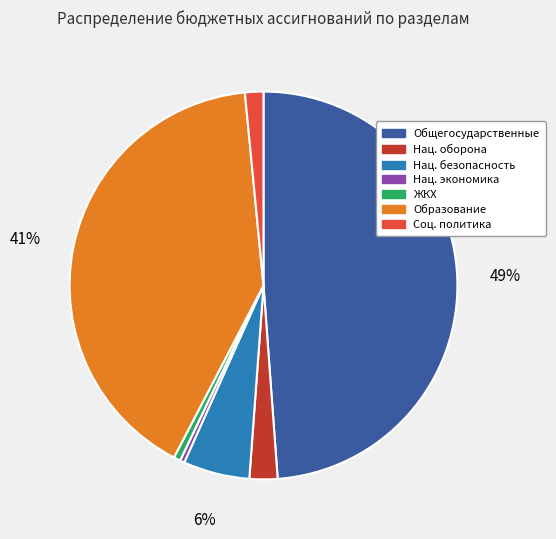

Does any single category account for the majority?

No